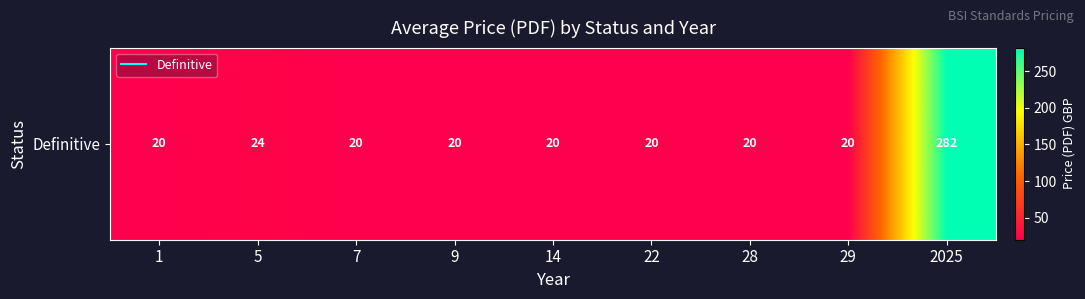

At which category does the chart reach its peak across all series?

2025